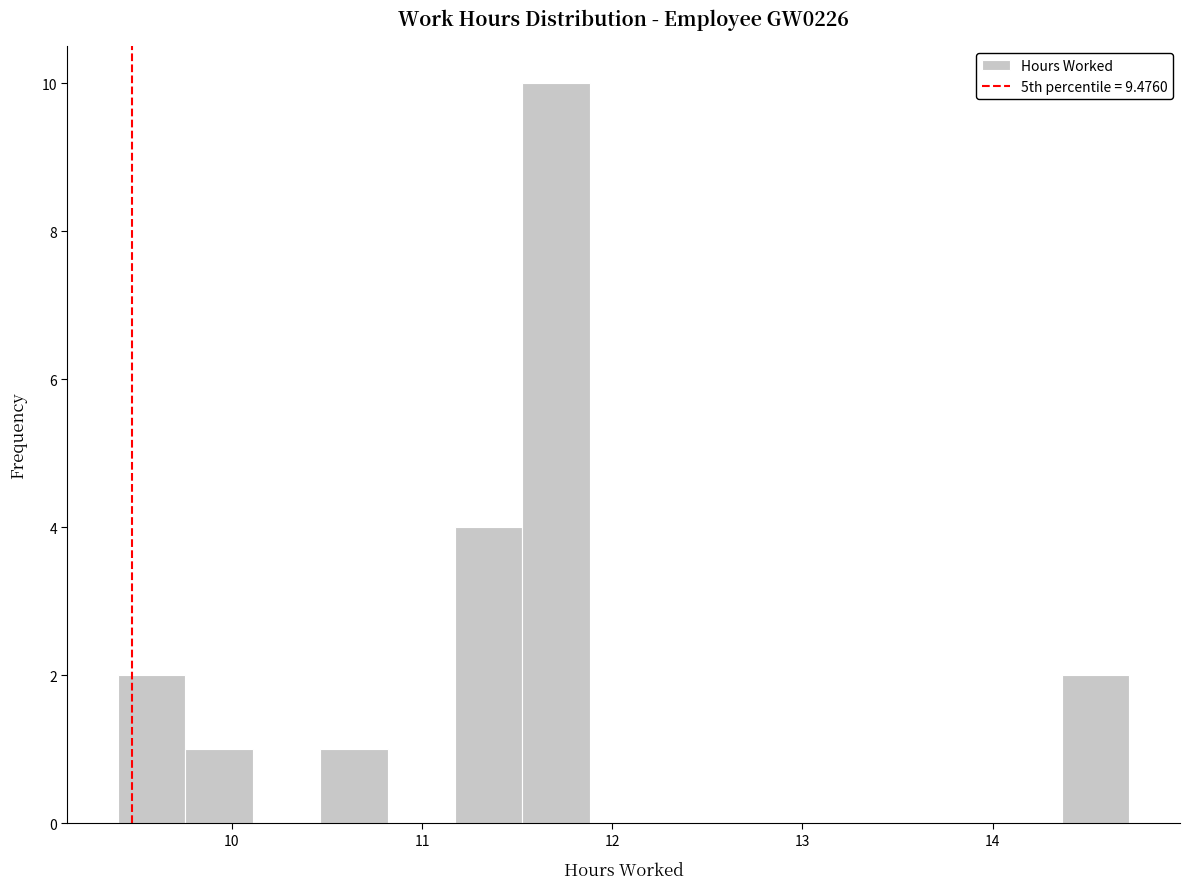

Around what value on the x-axis is the tallest bar? Give the approximate position of its centre, as read against the axis.

11.7